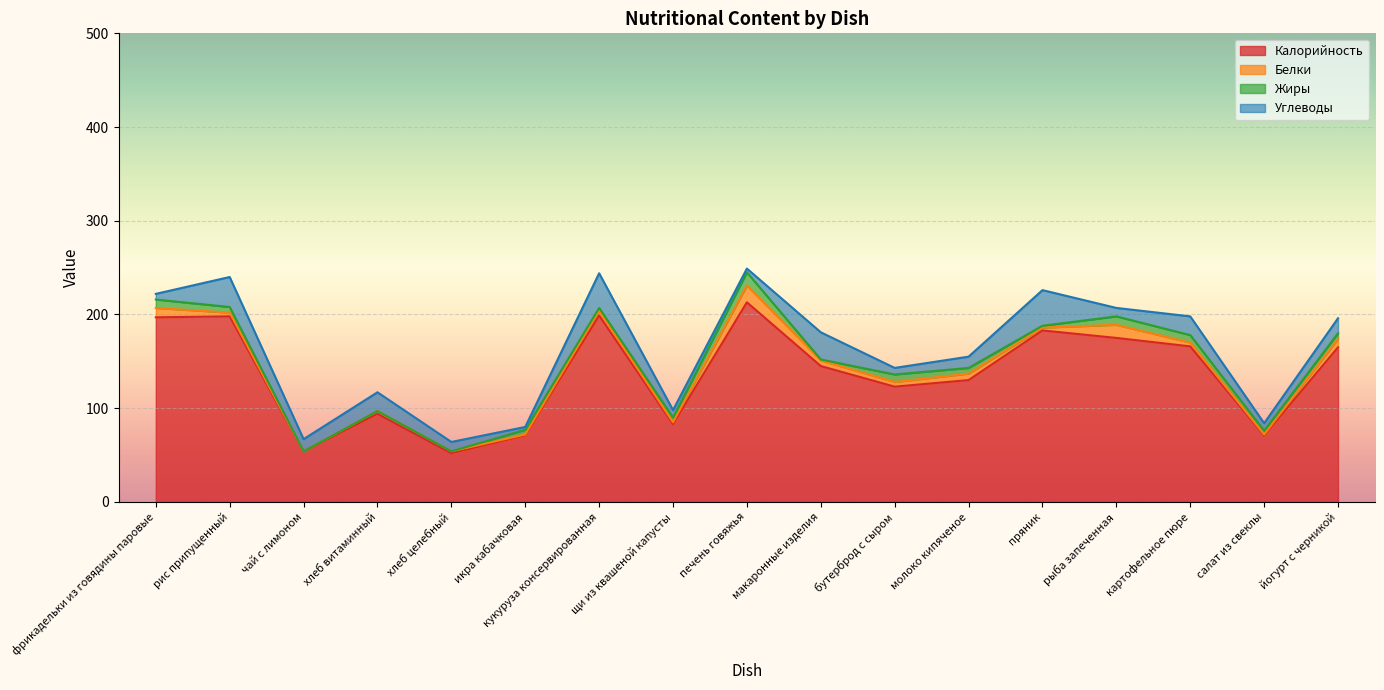

What is the difference between the second highest and minimum values in the Белки series?

14